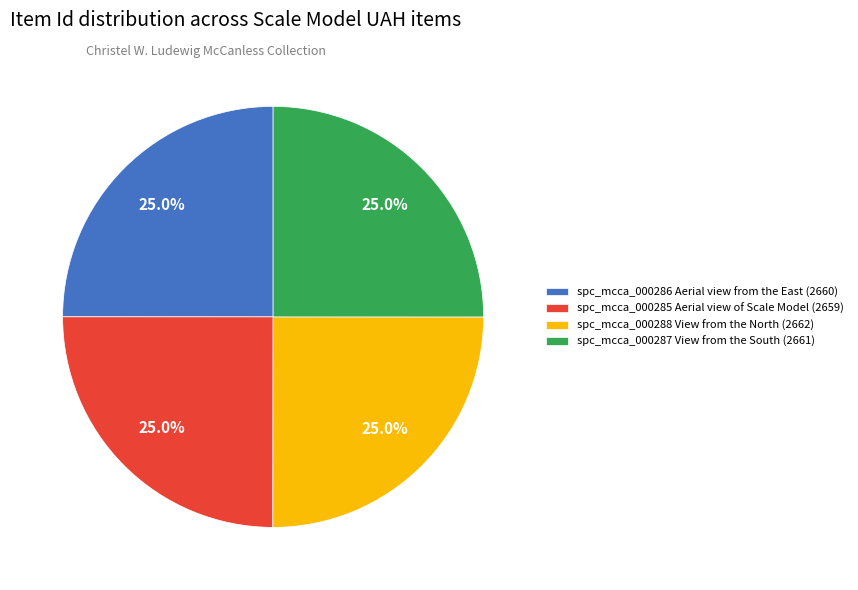

Does any single category account for the majority?

No